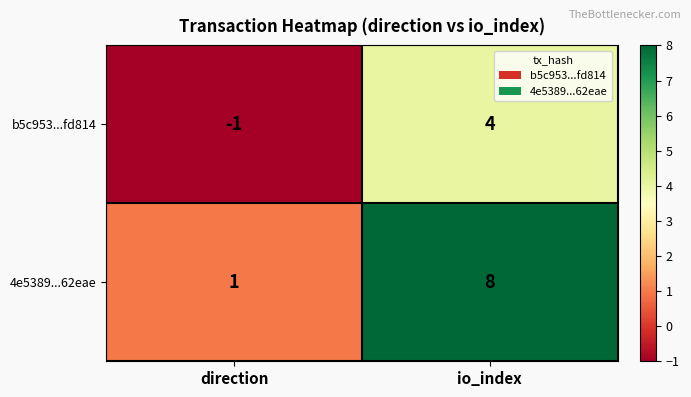

What is the sum of all b5c953...fd814 values?

3